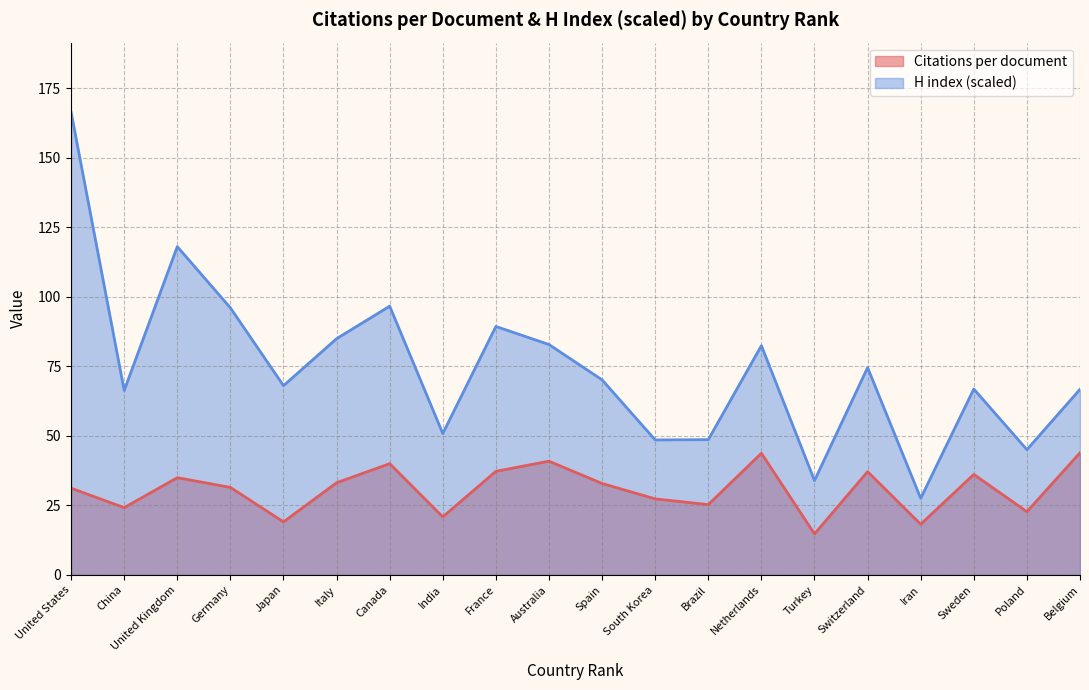

Which category has the lowest value in the Citations per document series?

Turkey